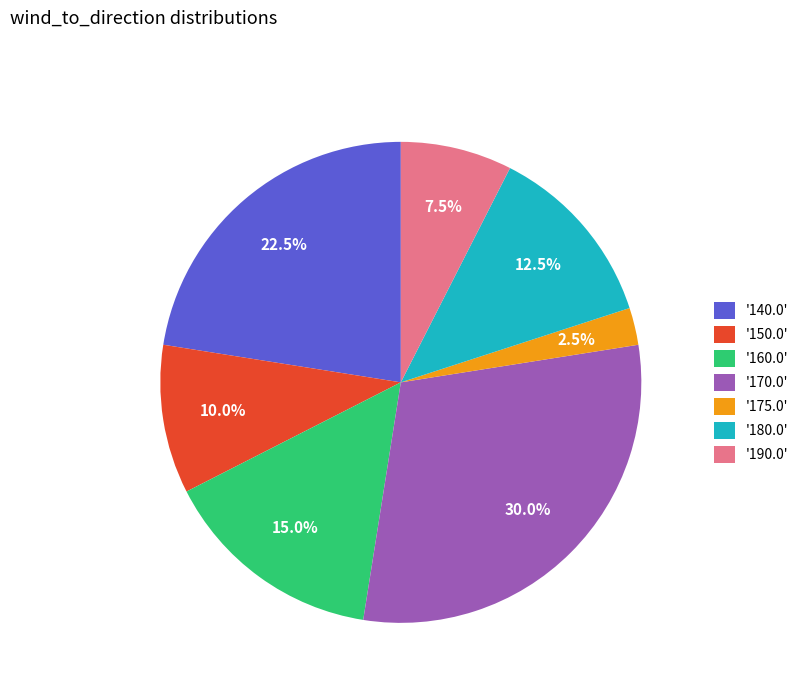

Does '160.0' account for over 50% of the chart?

No